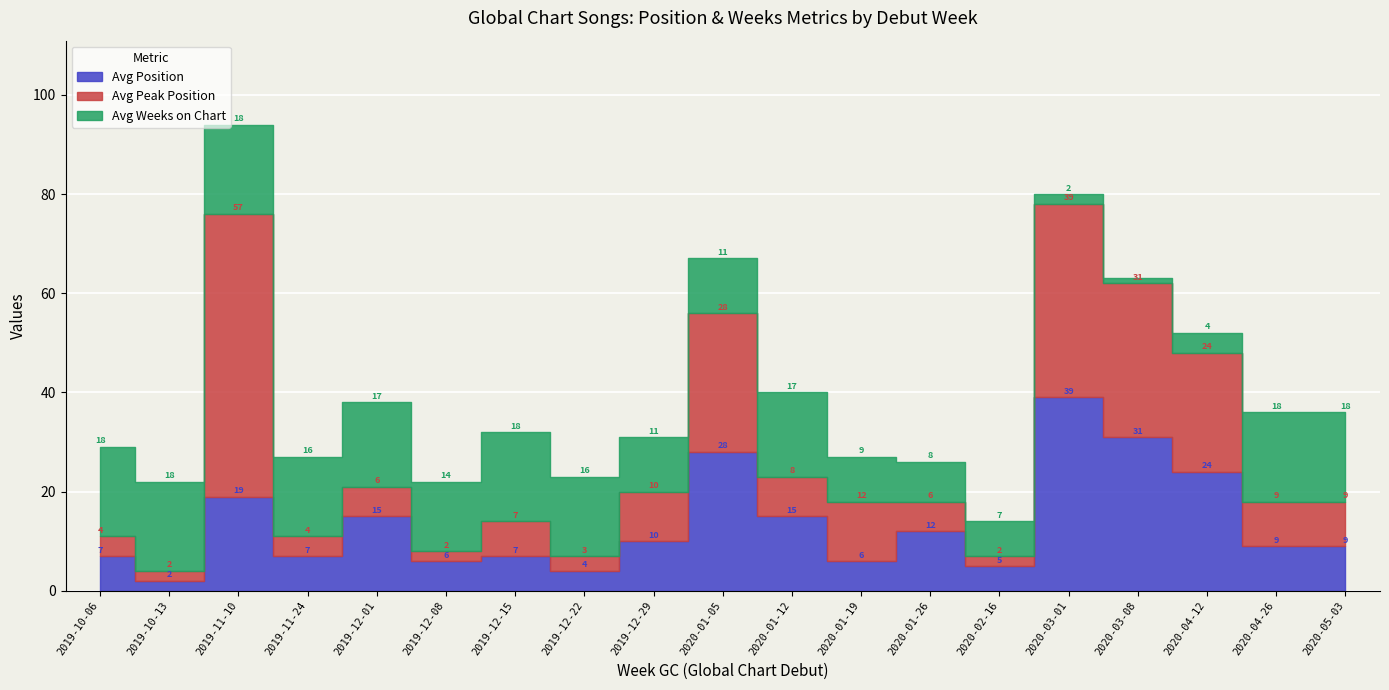

Reading left to right, list all the values displayed in this chart.

Avg Position: 2019-10-06=7	2019-10-13=2	2019-11-10=19	2019-11-24=7	2019-12-01=15	2019-12-08=6	2019-12-15=7	2019-12-22=4	2019-12-29=10	2020-01-05=28	2020-01-12=15	2020-01-19=6	2020-01-26=12	2020-02-16=5	2020-03-01=39	2020-03-08=31	2020-04-12=24	2020-04-26=9	2020-05-03=9
Avg Peak Position: 2019-10-06=4	2019-10-13=2	2019-11-10=57	2019-11-24=4	2019-12-01=6	2019-12-08=2	2019-12-15=7	2019-12-22=3	2019-12-29=10	2020-01-05=28	2020-01-12=8	2020-01-19=12	2020-01-26=6	2020-02-16=2	2020-03-01=39	2020-03-08=31	2020-04-12=24	2020-04-26=9	2020-05-03=9
Avg Weeks on Chart: 2019-10-06=18	2019-10-13=18	2019-11-10=18	2019-11-24=16	2019-12-01=17	2019-12-08=14	2019-12-15=18	2019-12-22=16	2019-12-29=11	2020-01-05=11	2020-01-12=17	2020-01-19=9	2020-01-26=8	2020-02-16=7	2020-03-01=2	2020-03-08=1	2020-04-12=4	2020-04-26=18	2020-05-03=18